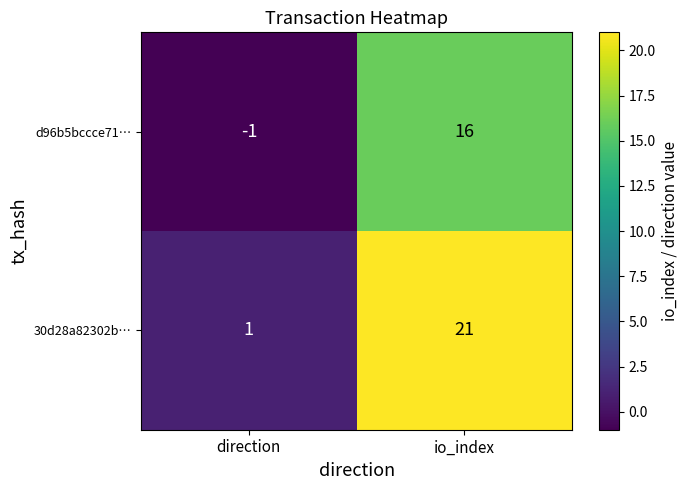

At which label does 30d28a82302b… reach its minimum?

direction